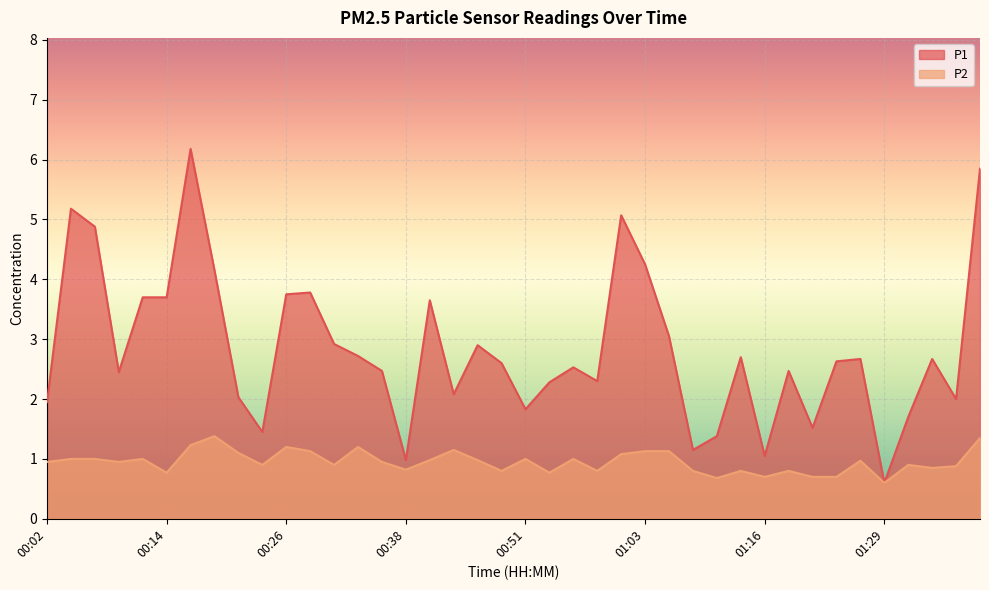

Reading left to right, what are all the values shown in this chart?

P1: 1.9	5.2	4.9	2.5	3.7	3.7	6.2	4.2	2.0	1.4	3.8	3.8	2.9	2.7	2.5	1.0	3.6	2.1	2.9	2.6	1.8	2.3	2.5	2.3	5.1	4.2	3.0	1.1	1.4	2.7	1.1	2.5	1.5	2.6	2.7	0.6	1.7	2.7	2.0	5.8
P2: 0.9	1.0	1.0	0.9	1.0	0.8	1.2	1.4	1.1	0.9	1.2	1.1	0.9	1.2	0.9	0.8	1.0	1.1	1.0	0.8	1.0	0.8	1.0	0.8	1.1	1.1	1.1	0.8	0.7	0.8	0.7	0.8	0.7	0.7	1.0	0.6	0.9	0.8	0.9	1.4